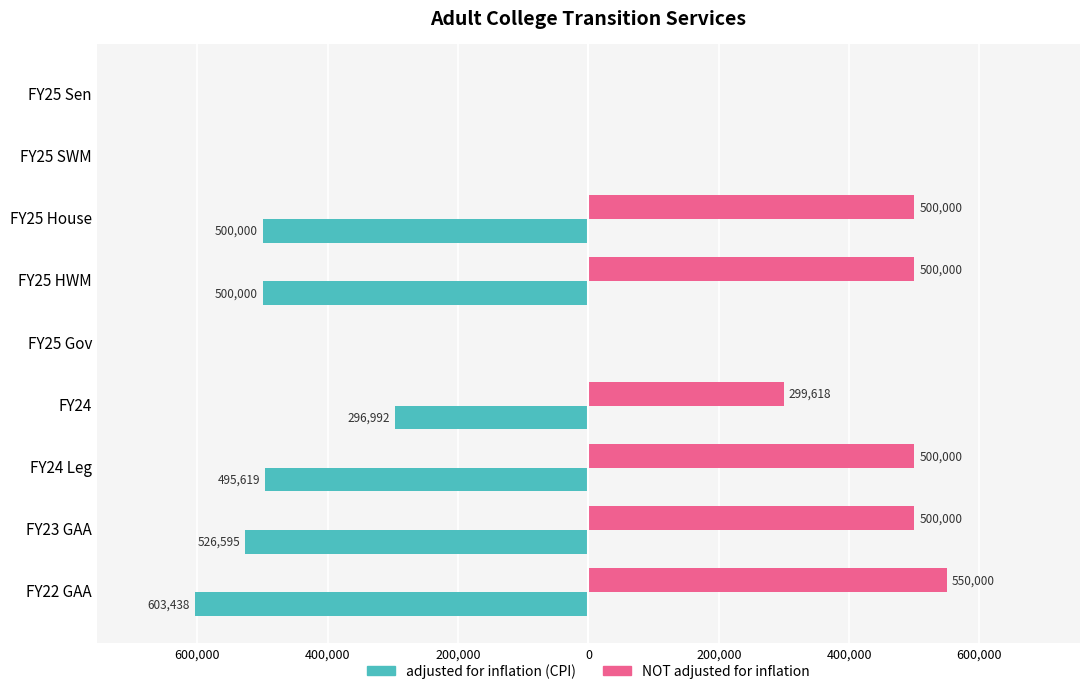

List the series in order of their overall mean, lowest first.

adjusted for inflation (CPI), NOT adjusted for inflation